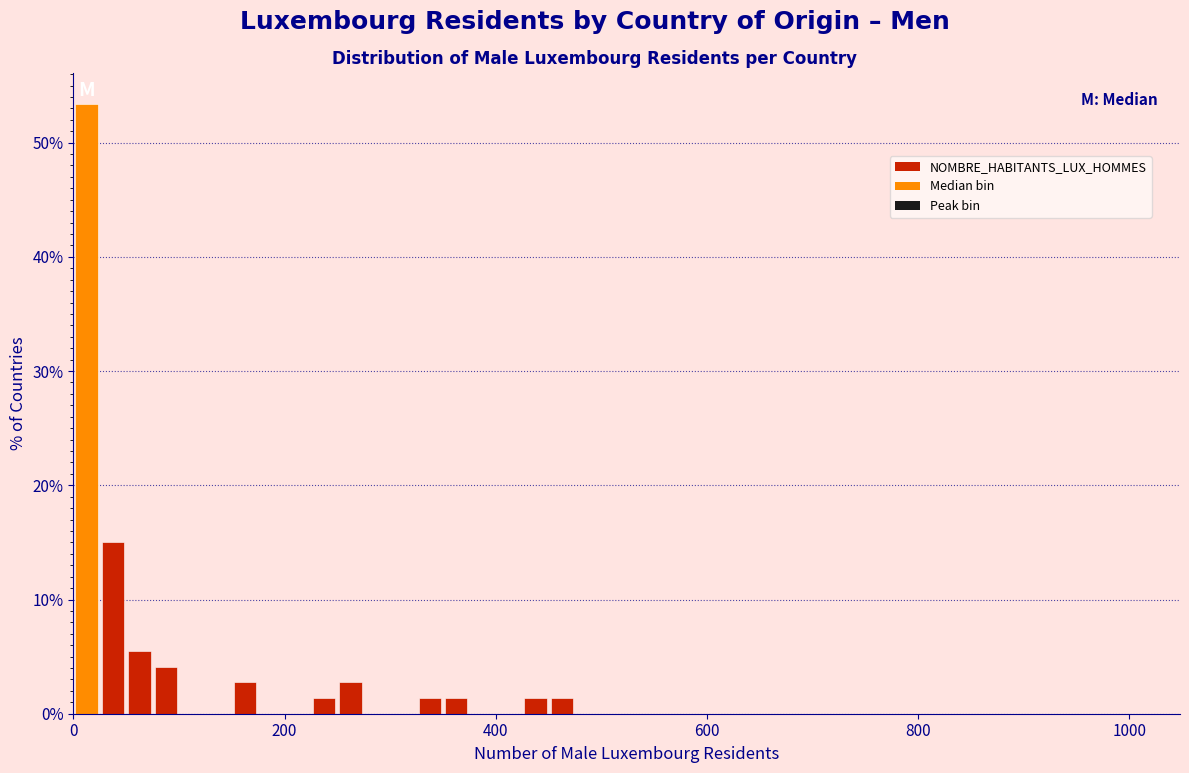

Read against the x-axis, roughly where is the centre of the tallest bar?

20